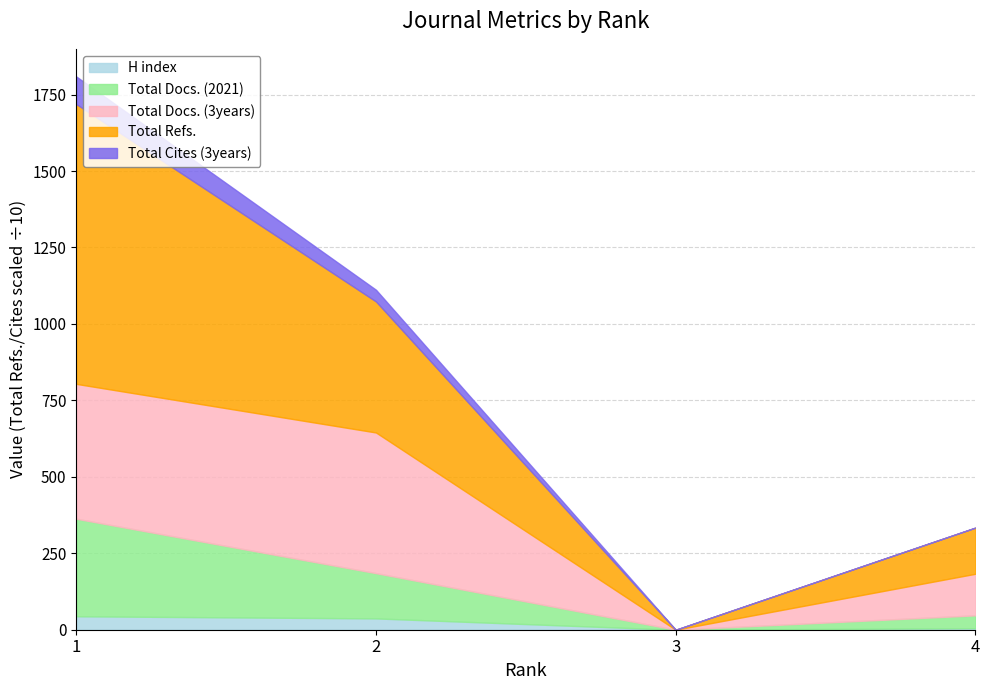

What value does the Total Docs. (3years) series have at 1?

441